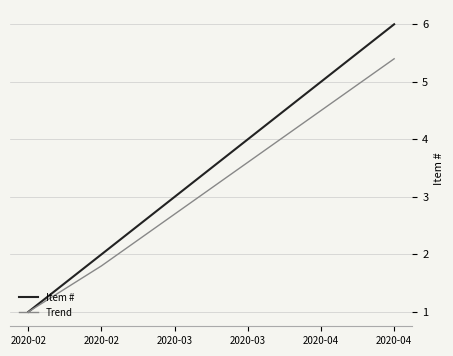

Which category has the lowest value in the Item # series?

2020-02